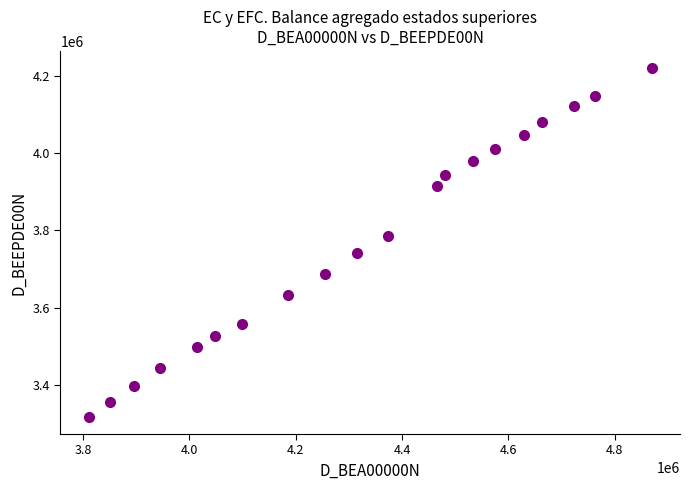

What Y value in the scatter plot is closest to 3768547?

3784772